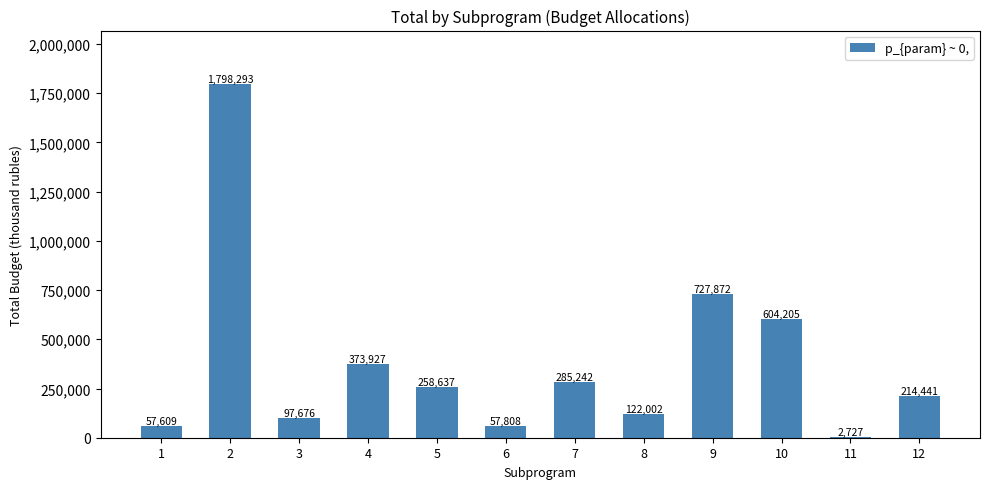

What is the maximum value shown in the chart?

1798293.3